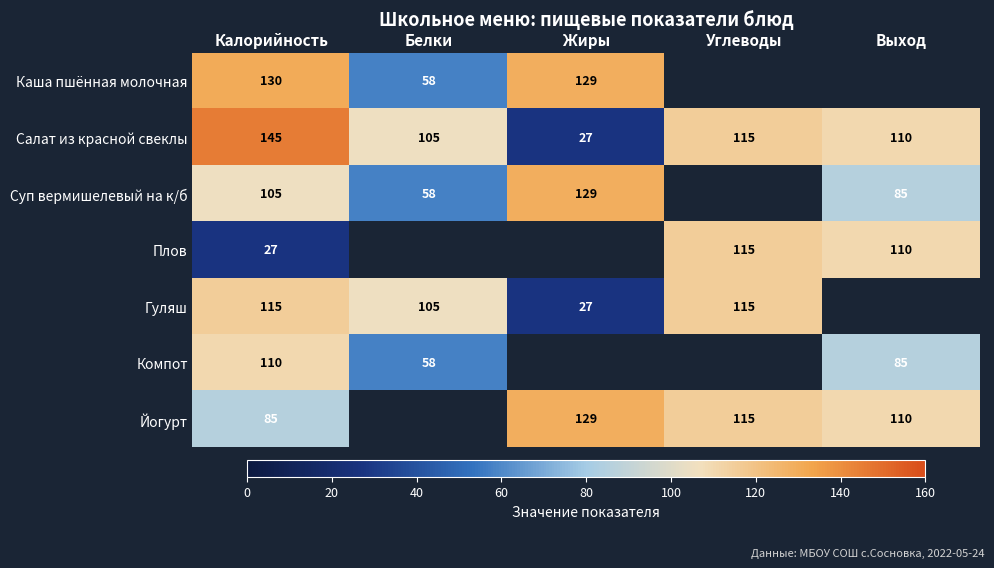

How many categories are shown in the chart?

5